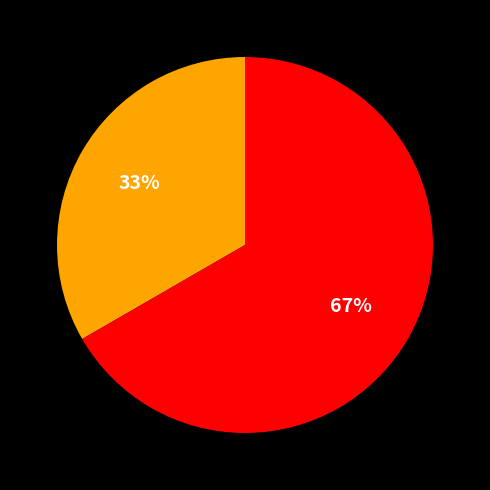

To the nearest percent, what is the average slice percentage?

50%